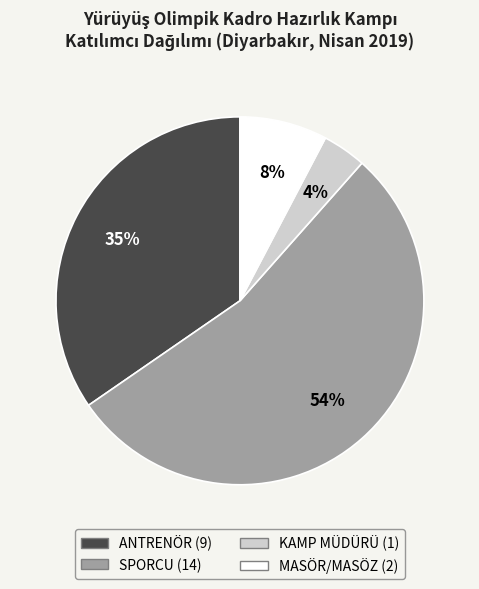

Which slice is the smallest?

KAMP MÜDÜRÜ